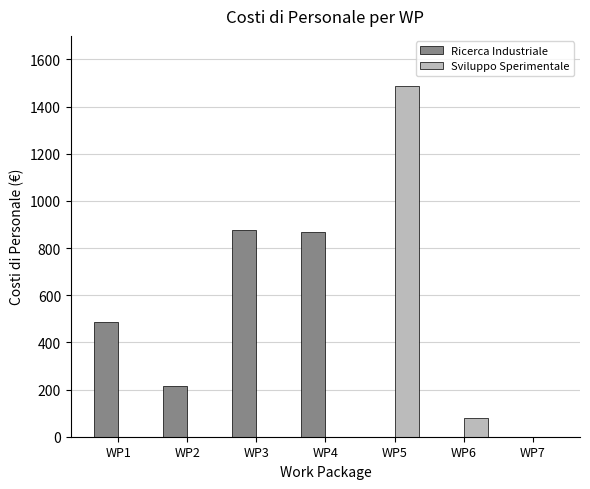

How many groups of bars are there?

7